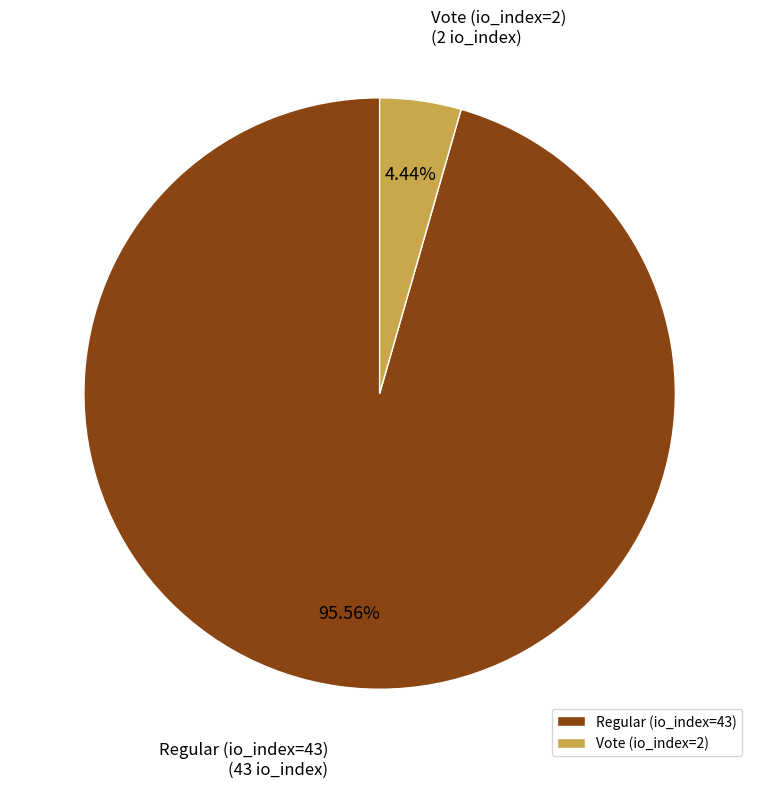

What is the majority slice?

Regular (io_index=43)